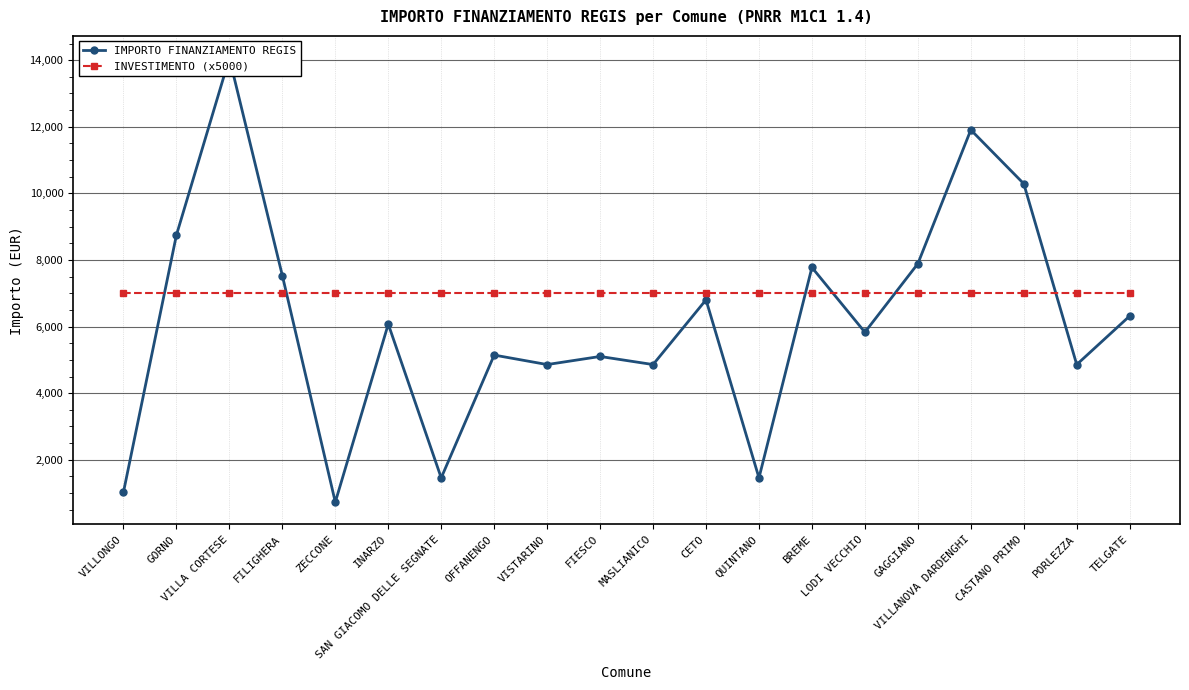

What is the value of the INVESTIMENTO (x5000) point at the 3rd from the left?

7000